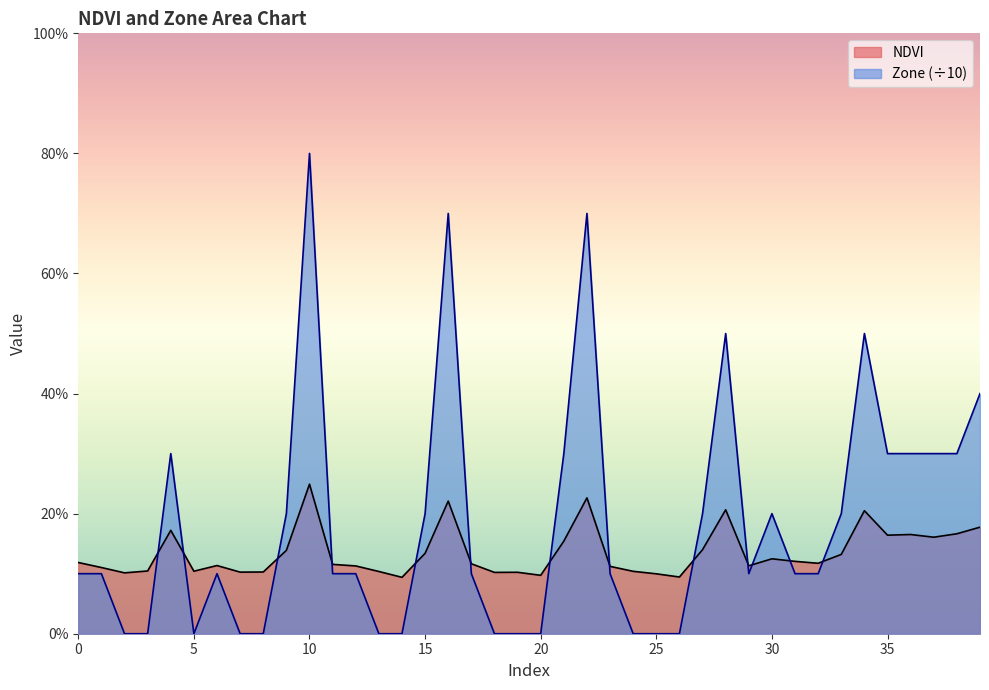

Which series has the largest range (max minus min)?

Zone (÷10)